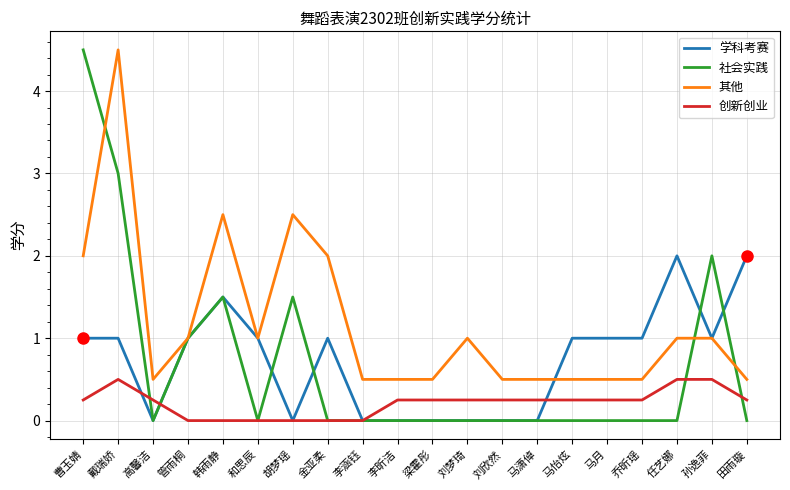

What is the highest value of the 其他 series?

4.5